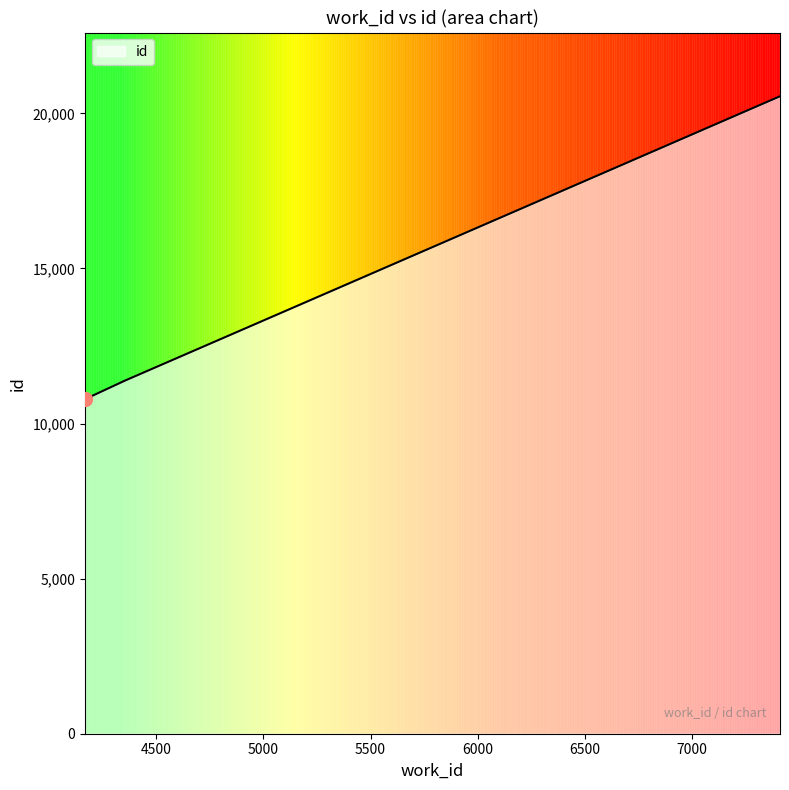

What is the maximum value shown in the chart?

20552